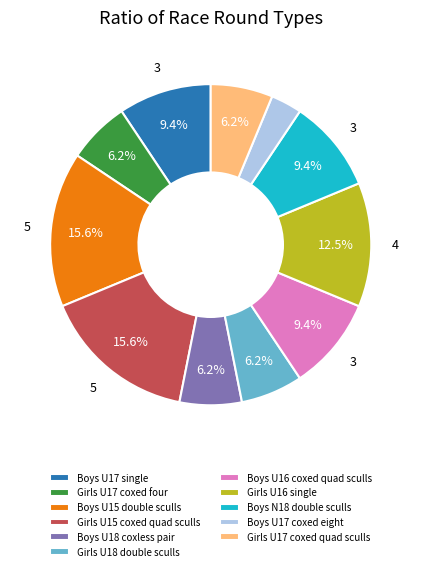

Do Girls U15 coxed quad sculls and Boys N18 double sculls together represent more than half of the pie?

No